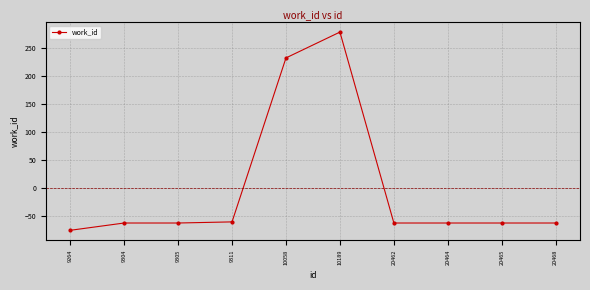

What is the value of the 2nd point from the left?

-62.3